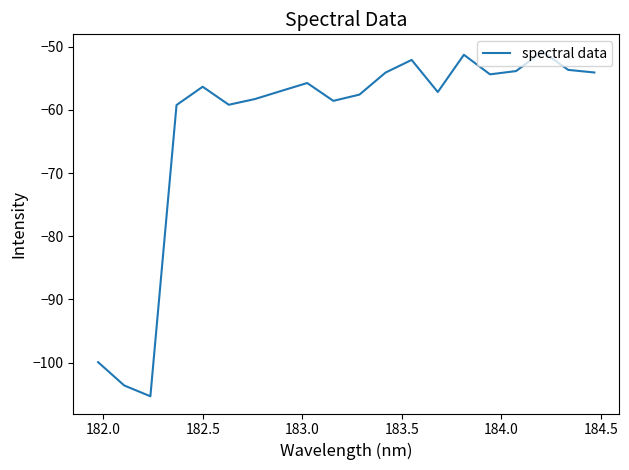

What is the maximum value shown in the chart?

-50.7